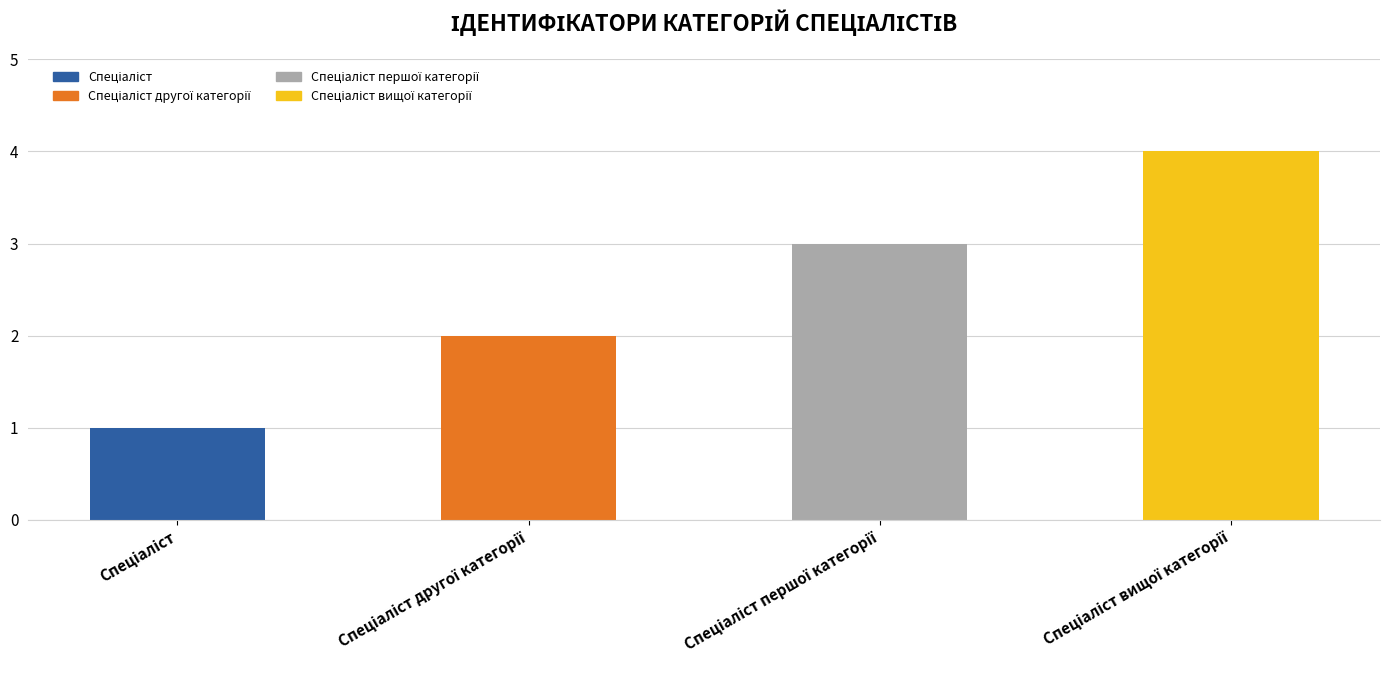

Count the number of categories in the chart.

4